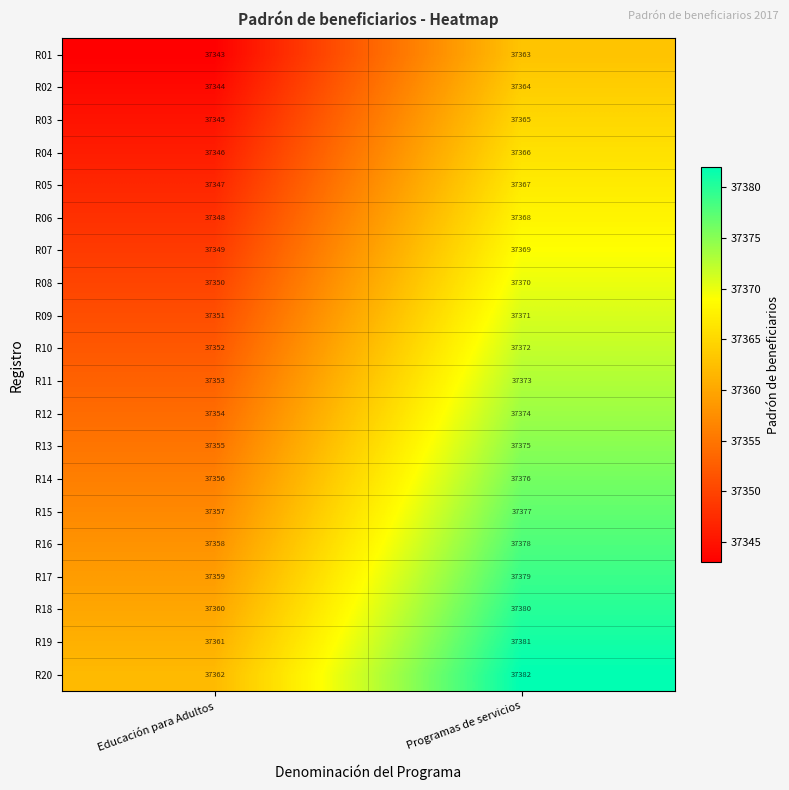

What value does the R01 series have at Educación para Adultos?

37343